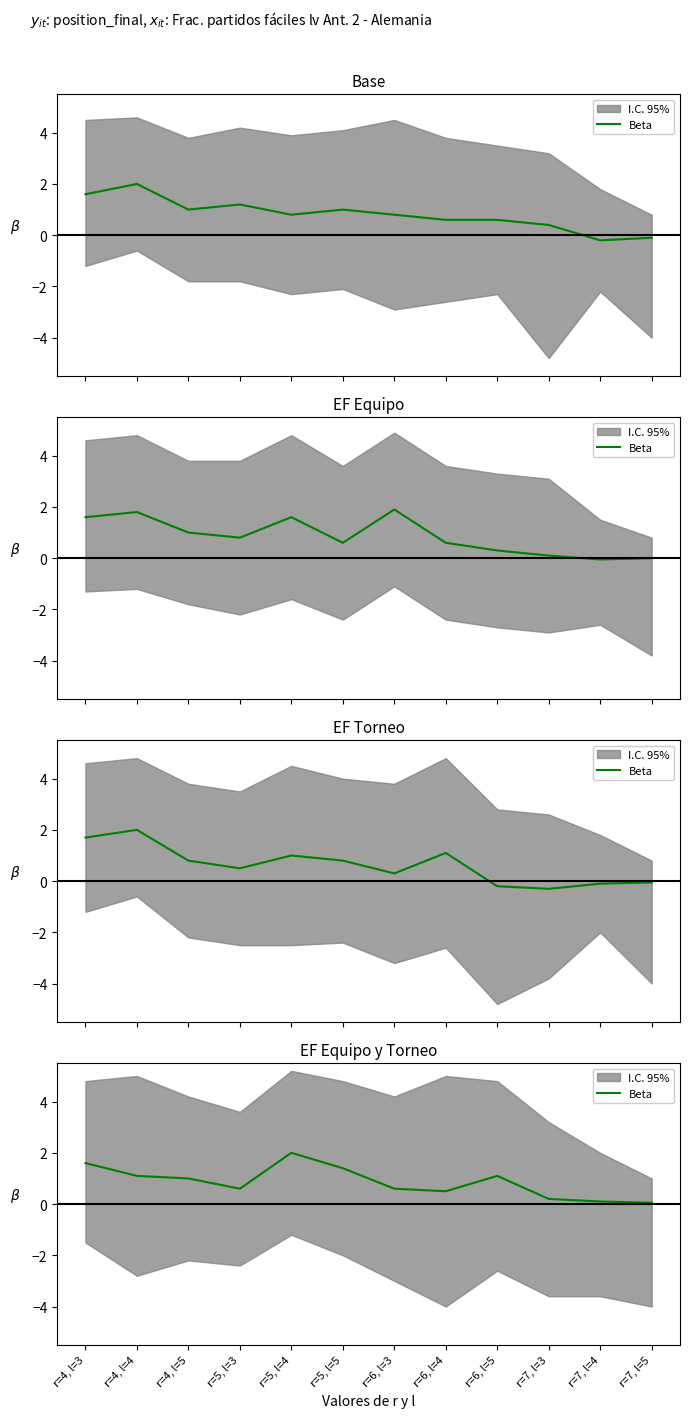

What is the change in value from r=4, l=4 to r=6, l=3?

-0.5